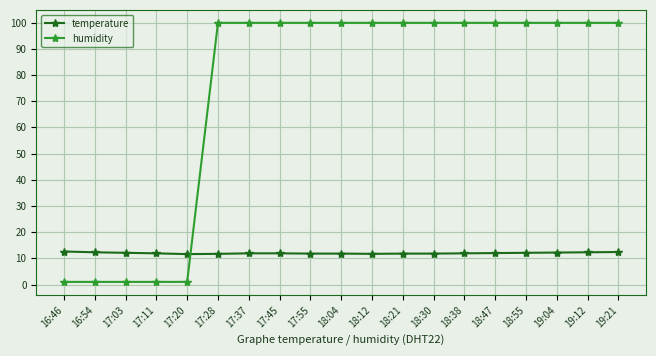

Which series has the widest spread of values?

humidity